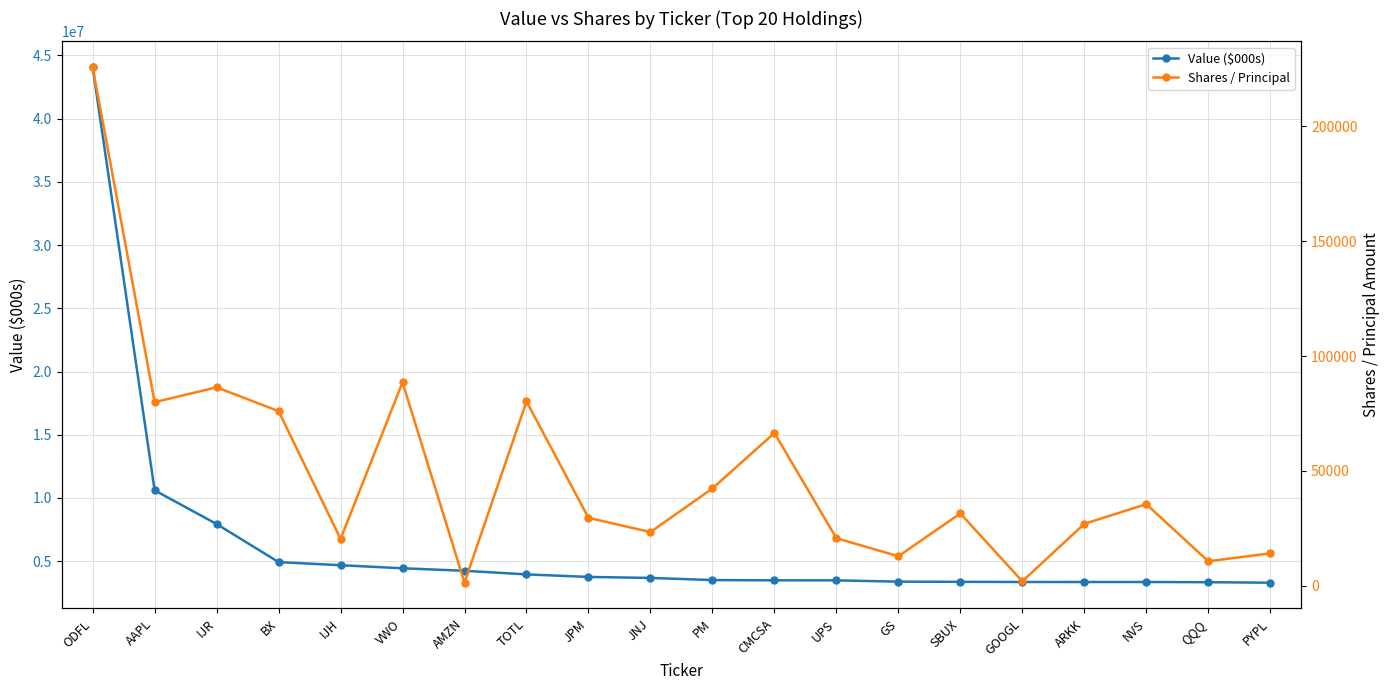

Reading right to left, transcribe all the data shown in this chart.

Value ($000s): PYPL=3297000	QQQ=3337000	NVS=3352000	ARKK=3352000	GOOGL=3353000	SBUX=3366000	GS=3380000	UPS=3481000	CMCSA=3485000	PM=3505000	JNJ=3674000	JPM=3754000	TOTL=3954000	AMZN=4241000	VWO=4437000	IJH=4680000	BX=4926000	IJR=7938000	AAPL=10604000	ODFL=44072000
Shares / Principal: PYPL=14079	QQQ=10636	NVS=35500	ARKK=26926	GOOGL=1913	SBUX=31461	GS=12819	UPS=20671	CMCSA=66512	PM=42336	JNJ=23343	JPM=29543	TOTL=80244	AMZN=1302	VWO=88550	IJH=20363	BX=76010	IJR=86375	AAPL=79921	ODFL=225800